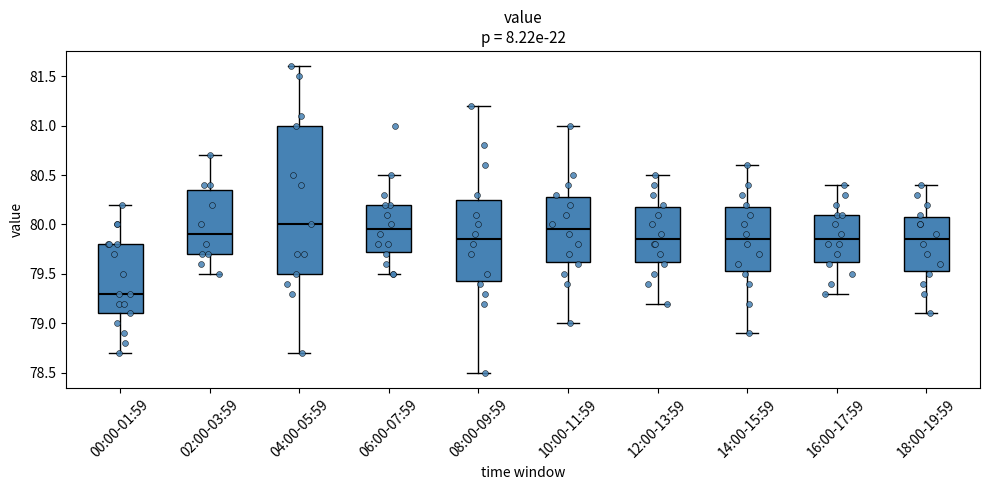

Which box has the lowest median line?

00:00-01:59